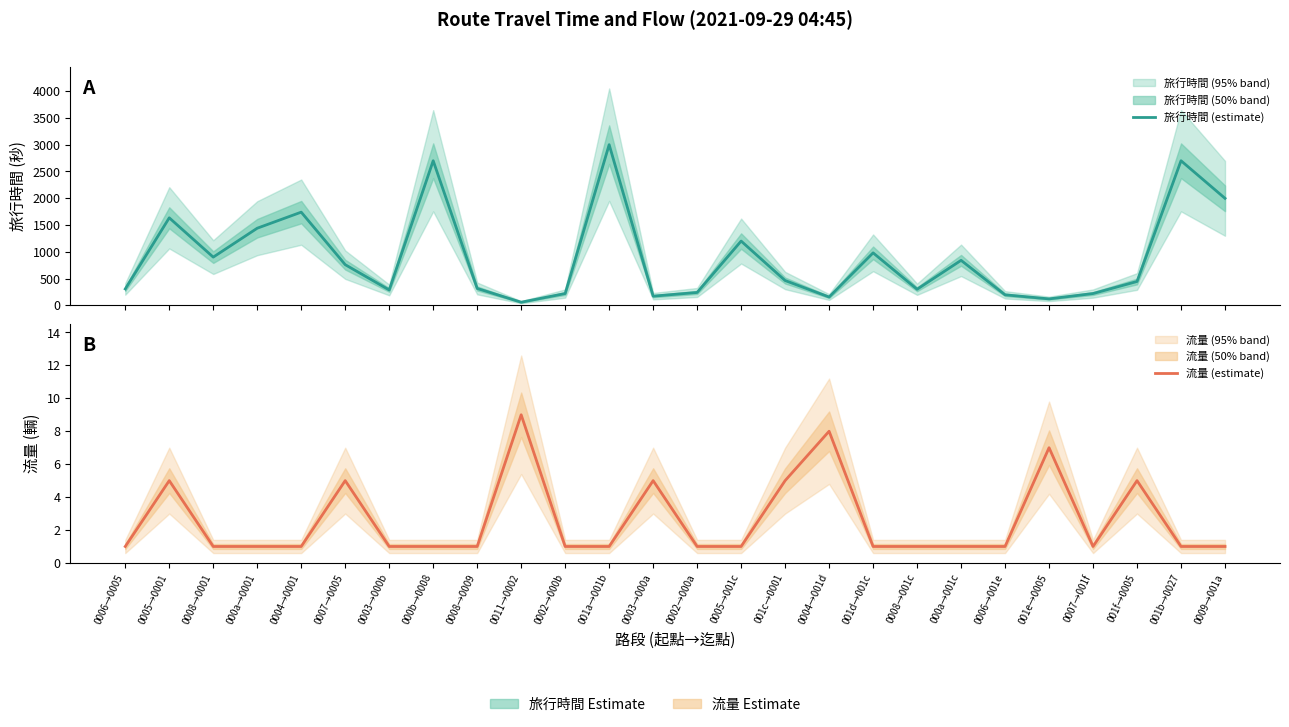

True or false: 旅行時間 (estimate) and 流量 (estimate) intersect in this chart.

False